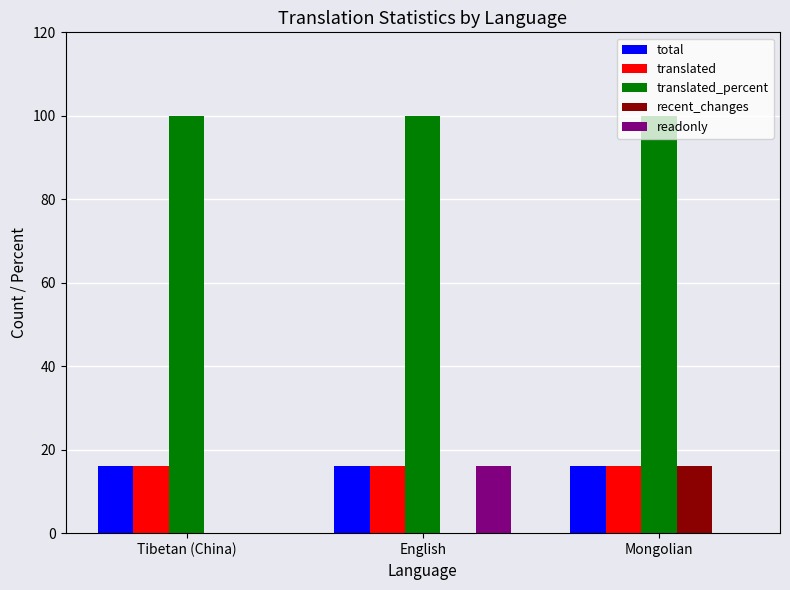

Which series has the largest total across all categories?

translated_percent